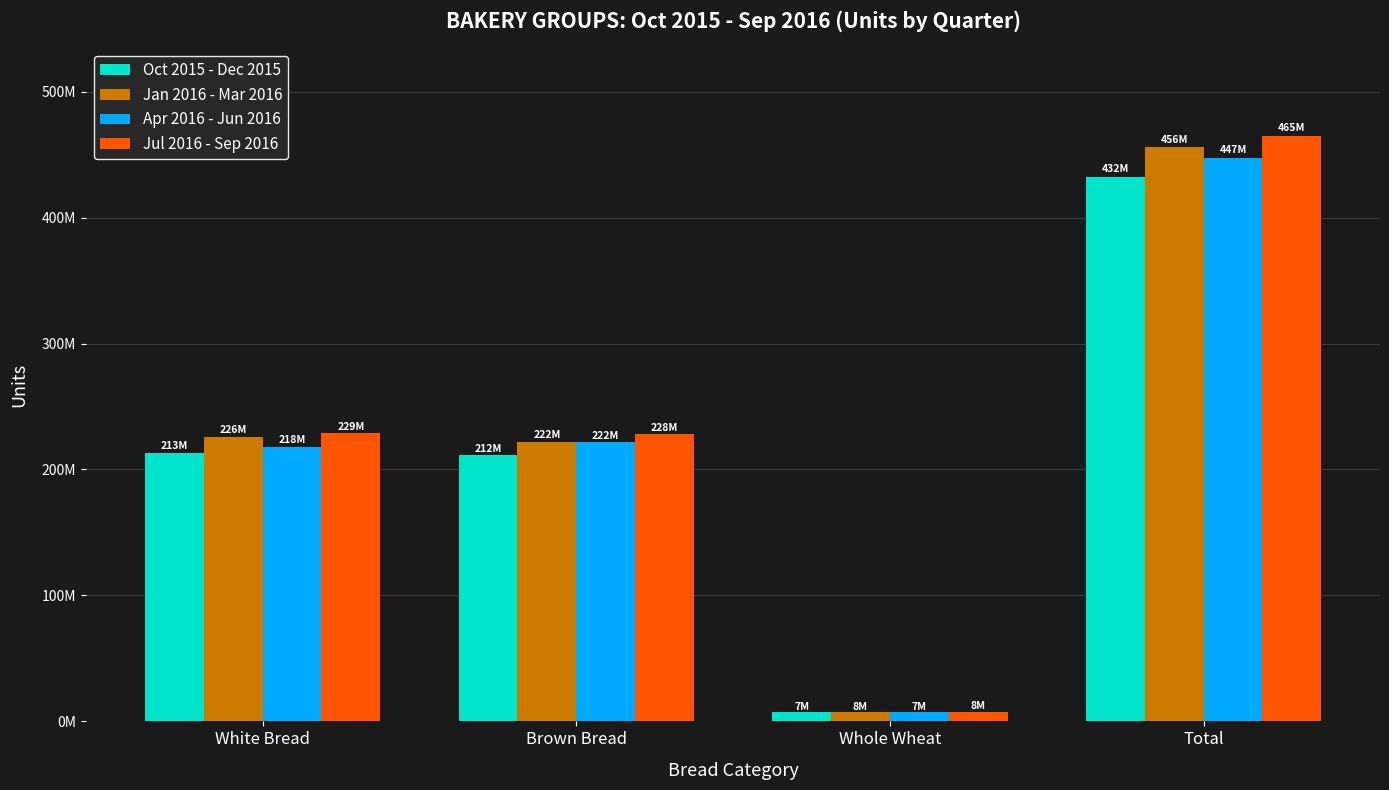

Does the chart contain any negative values?

No